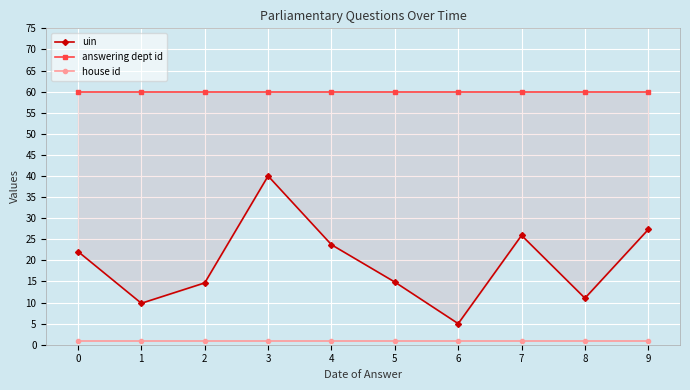

What is the average value of the answering dept id series?

60.0